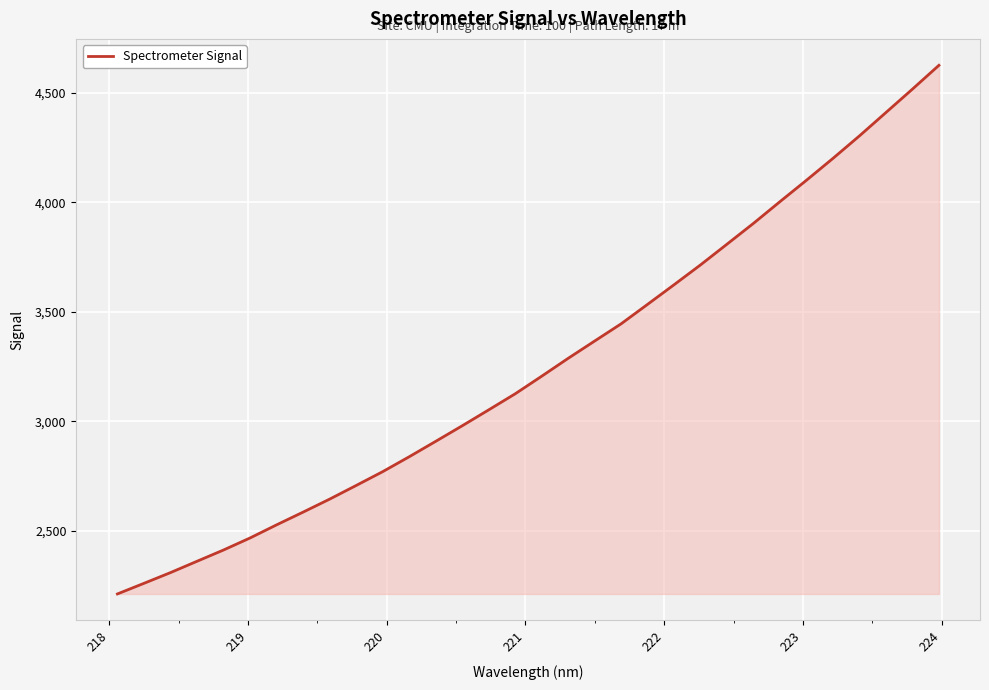

What is the difference between the maximum and minimum values?

2411.8